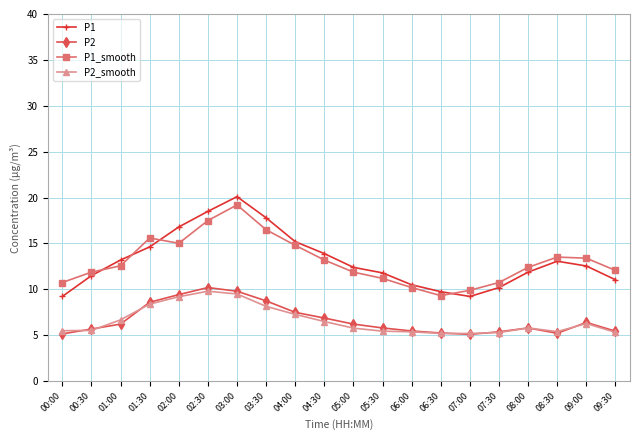

At which category is the sum across all series the highest?

03:00